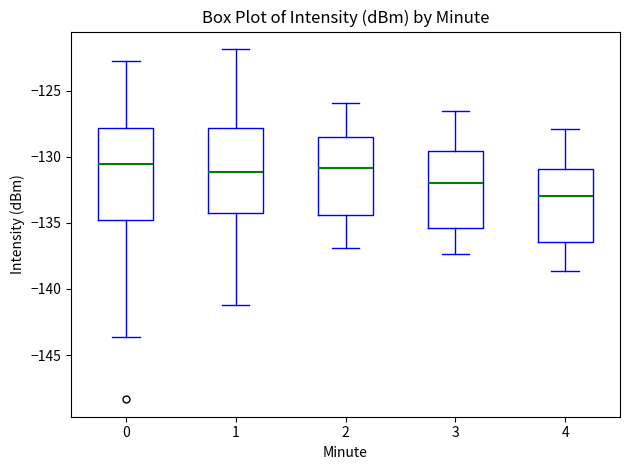

Where does the upper whisker of the box at x = 3 end on the y-axis? The values are not printed on the chart, so give them approximately, as read against the axis.

-126.5